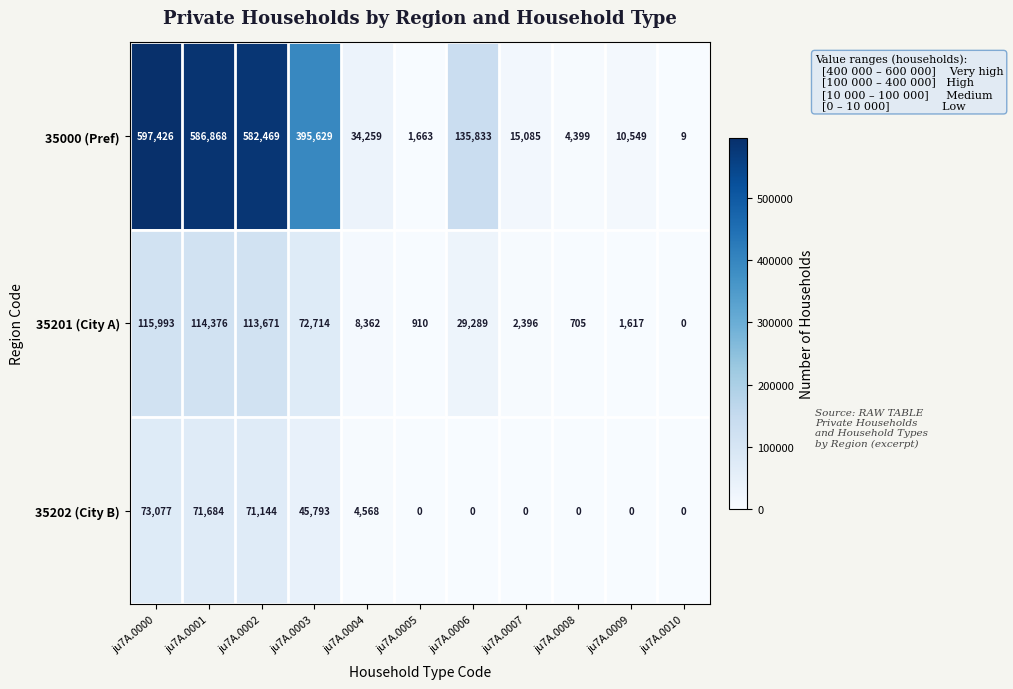

Which series has the largest total across all categories?

35000 (Pref)